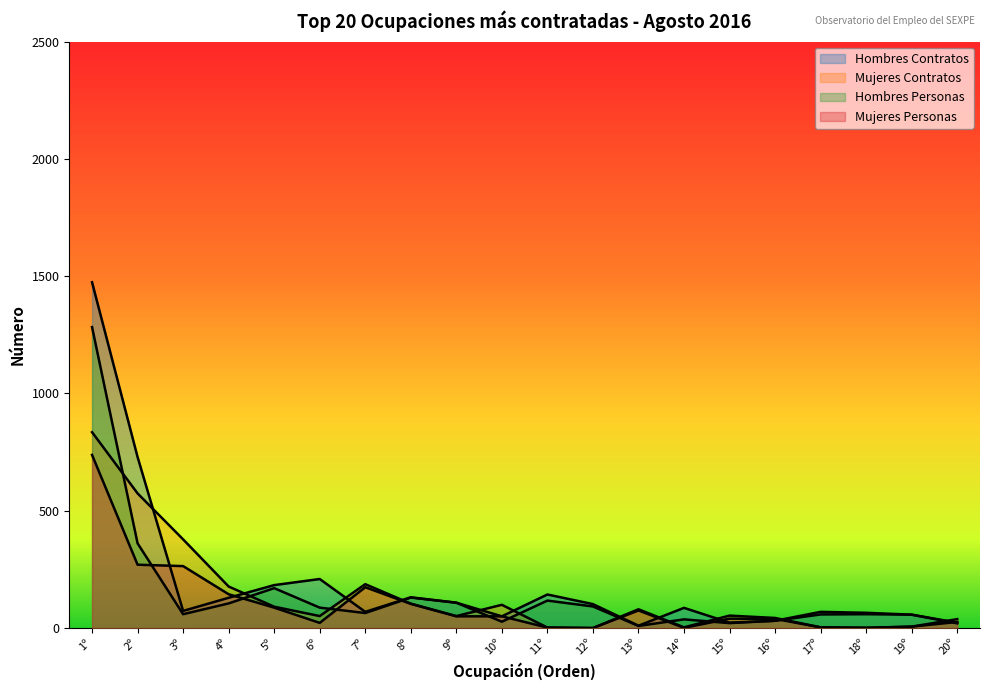

At which category is the sum across all series the highest?

1º